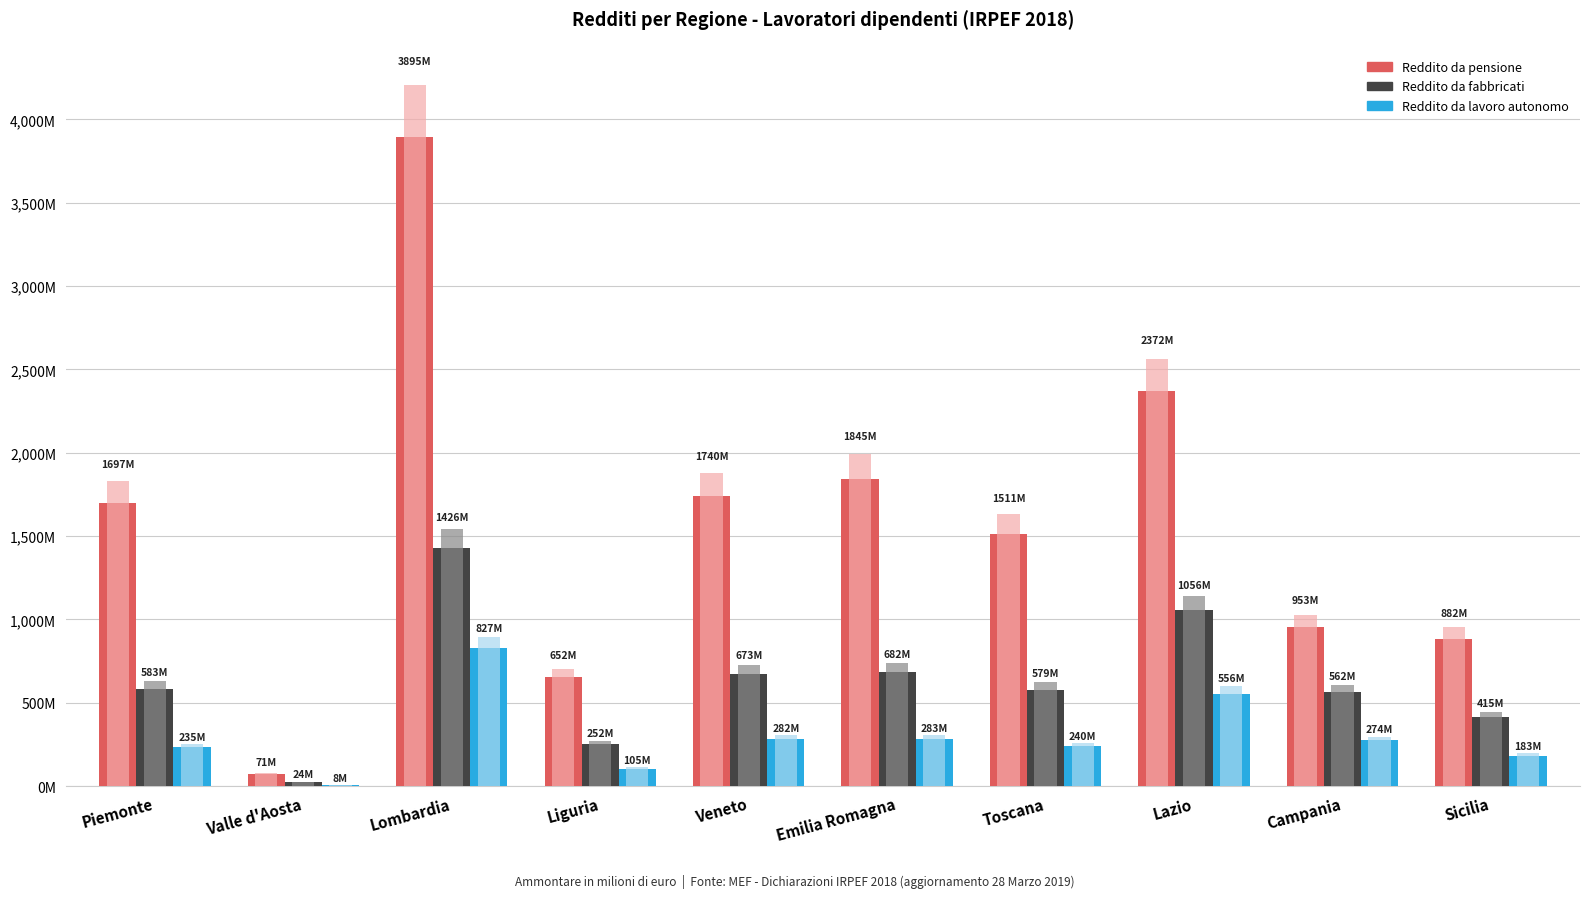

List the labels in order of Reddito da fabbricati value, smallest first.

Valle d'Aosta, Liguria, Sicilia, Campania, Toscana, Piemonte, Veneto, Emilia Romagna, Lazio, Lombardia